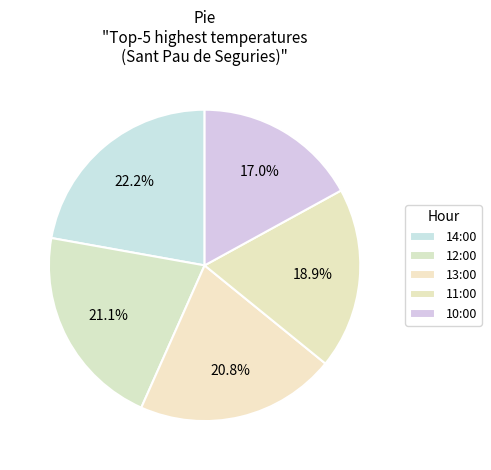

To the nearest percent, what portion does 14:00 represent?

22%